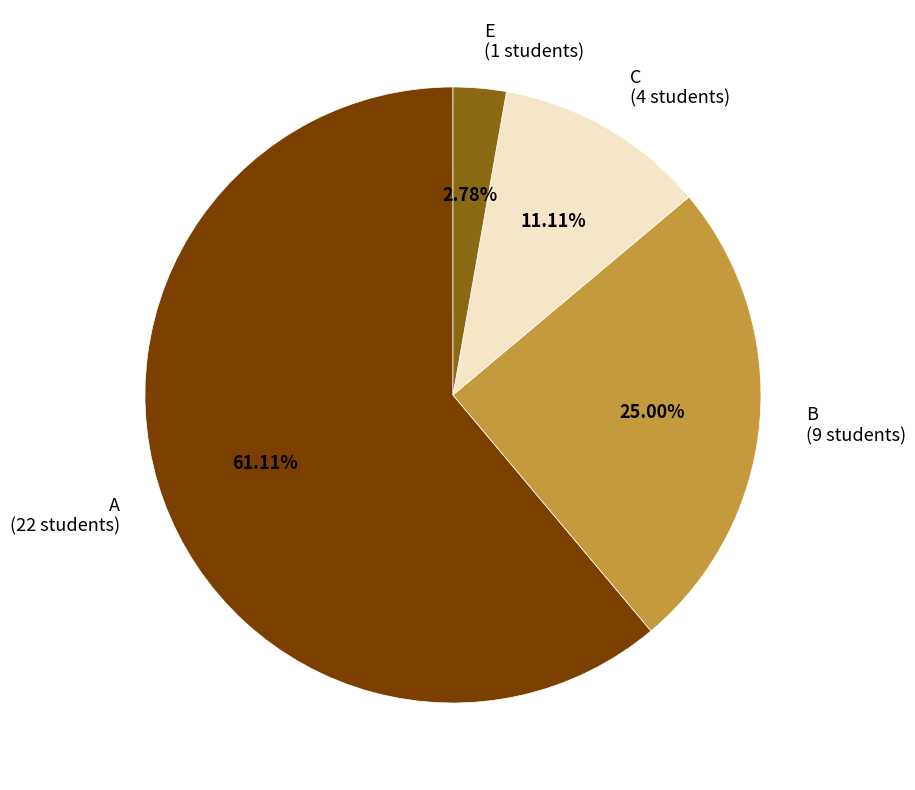

Which category has the biggest portion of the pie?

A